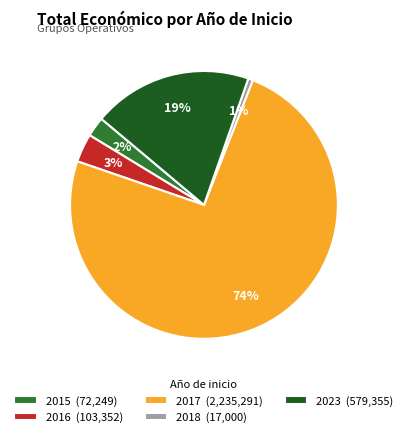

How many segments does this pie chart have?

5